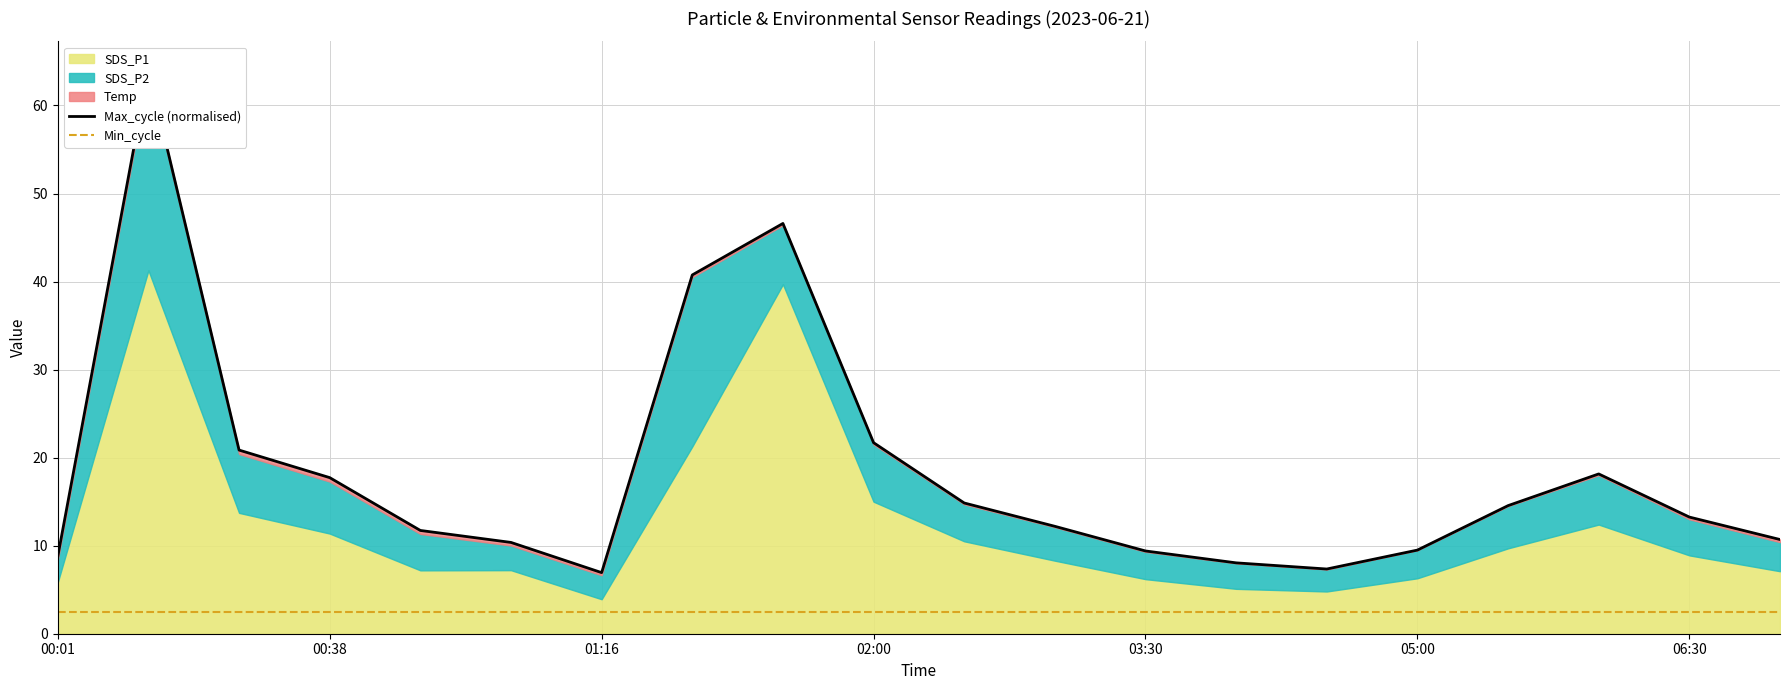

At which label does Min_cycle reach its peak?

00:01